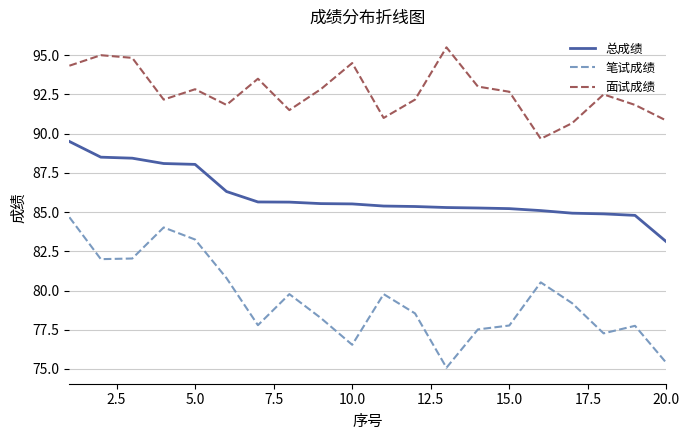

True or false: 笔试成绩 and 面试成绩 cross at least once.

False